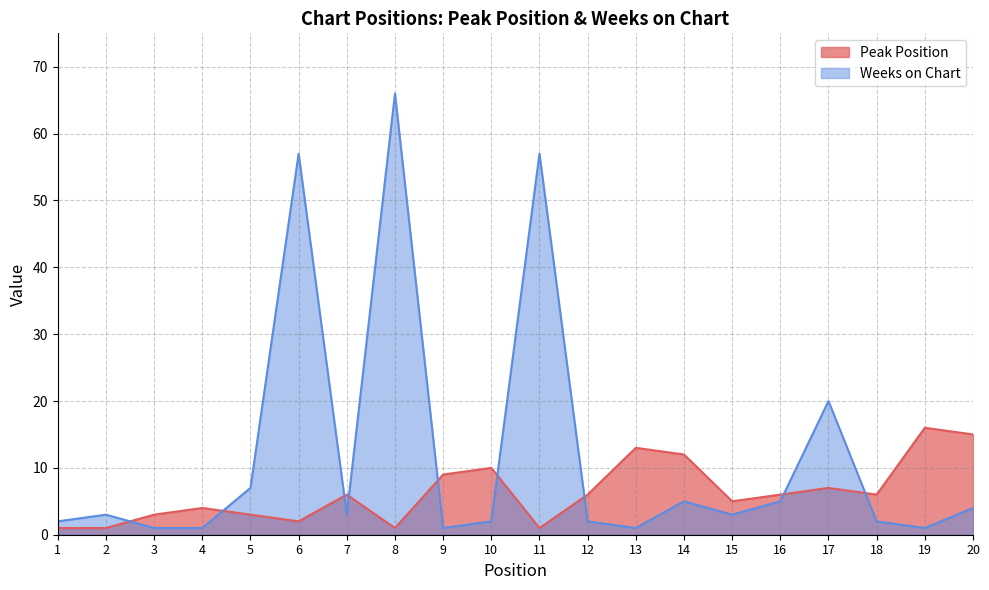

What is the minimum value for Weeks on Chart?

1